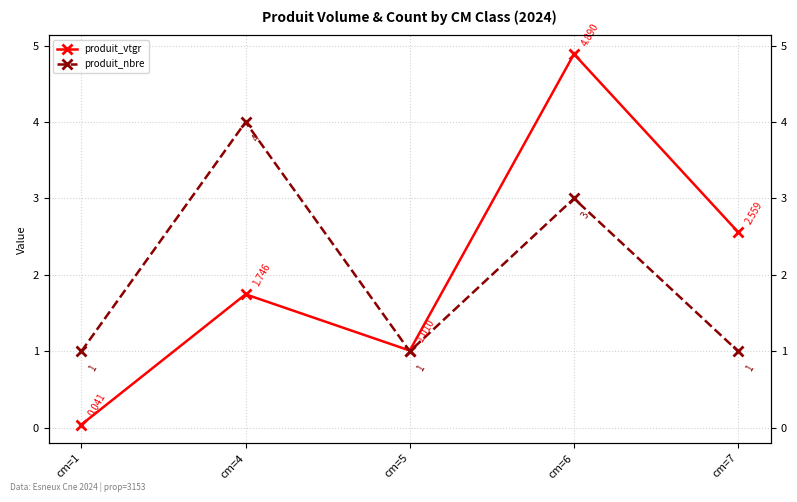

Reading left to right, list all the values displayed in this chart.

produit_vtgr: cm=1=0.0	cm=4=1.7	cm=5=1.0	cm=6=4.9	cm=7=2.6
produit_nbre: cm=1=1.0	cm=4=4.0	cm=5=1.0	cm=6=3.0	cm=7=1.0